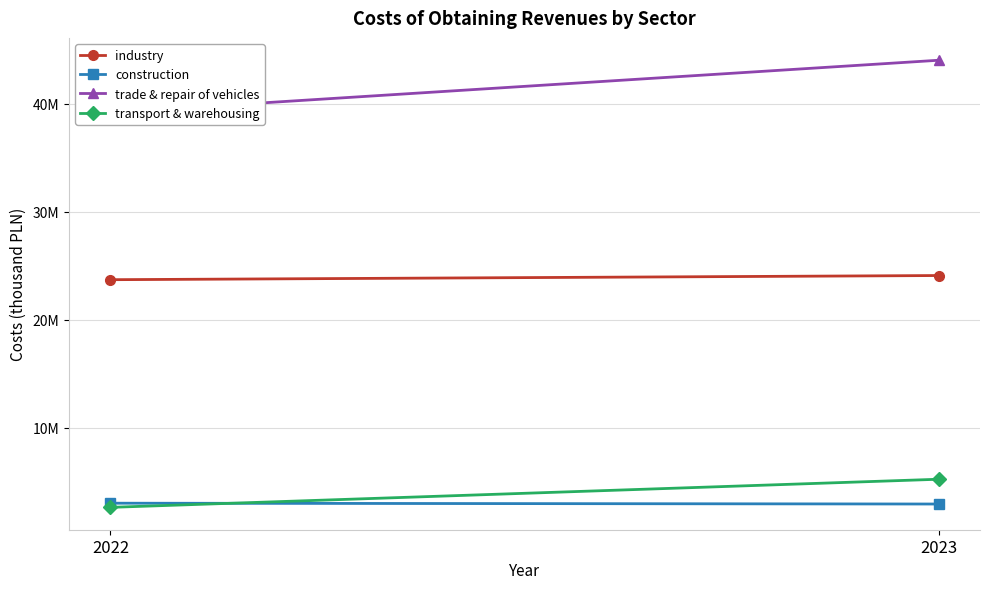

What are all the series names shown in the legend?

industry, construction, trade & repair of vehicles, transport & warehousing